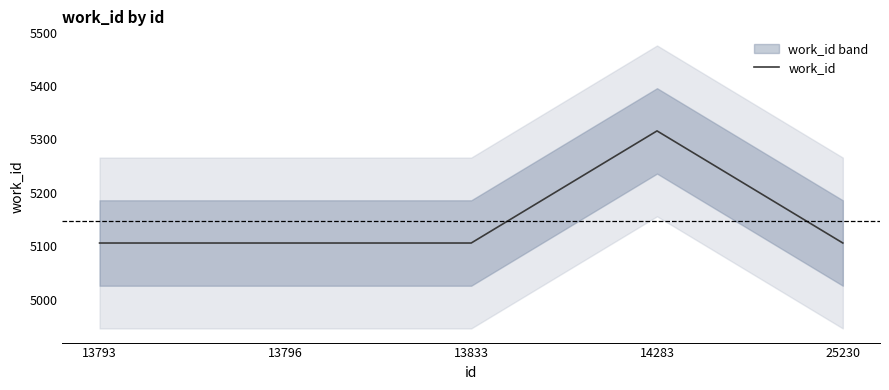

How many lines are shown in the chart?

1